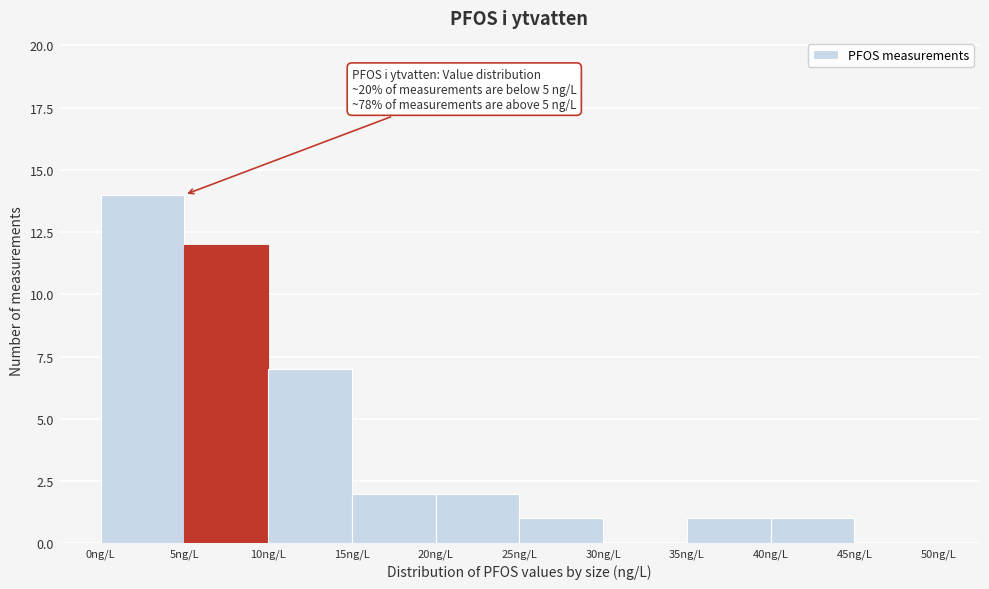

Which range on the x-axis has the tallest bar?

0 to 5